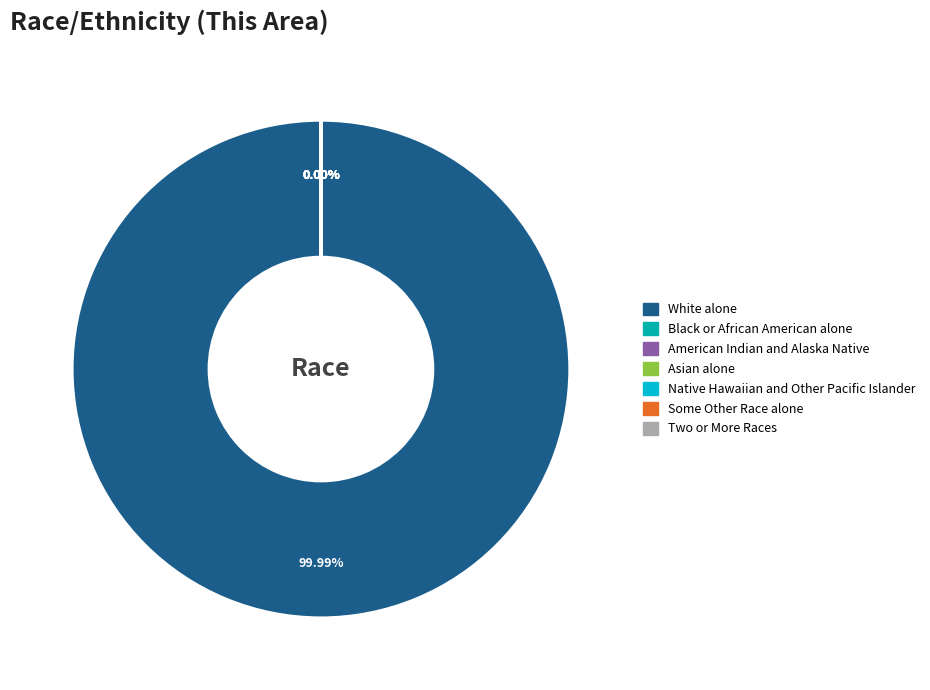

Which slice is the smallest?

Native Hawaiian and Other Pacific Islander